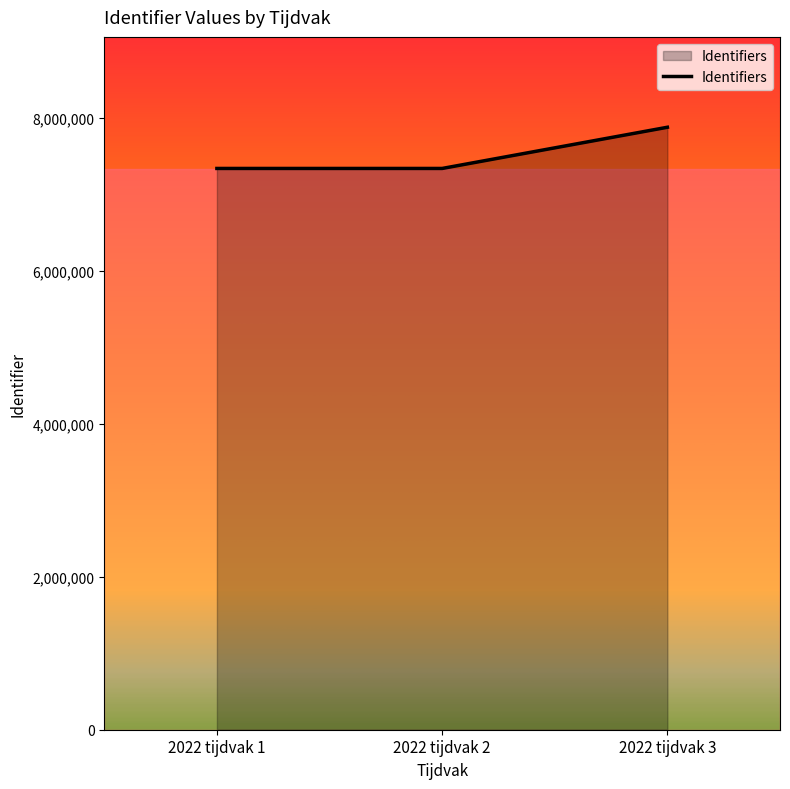

What is the ratio of the value at 2022 tijdvak 1 to the value at 2022 tijdvak 3?

0.9